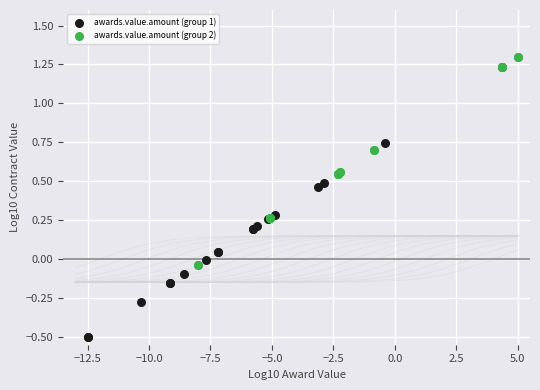

Which series has the largest Y range (max minus min)?

awards.value.amount (group 1)